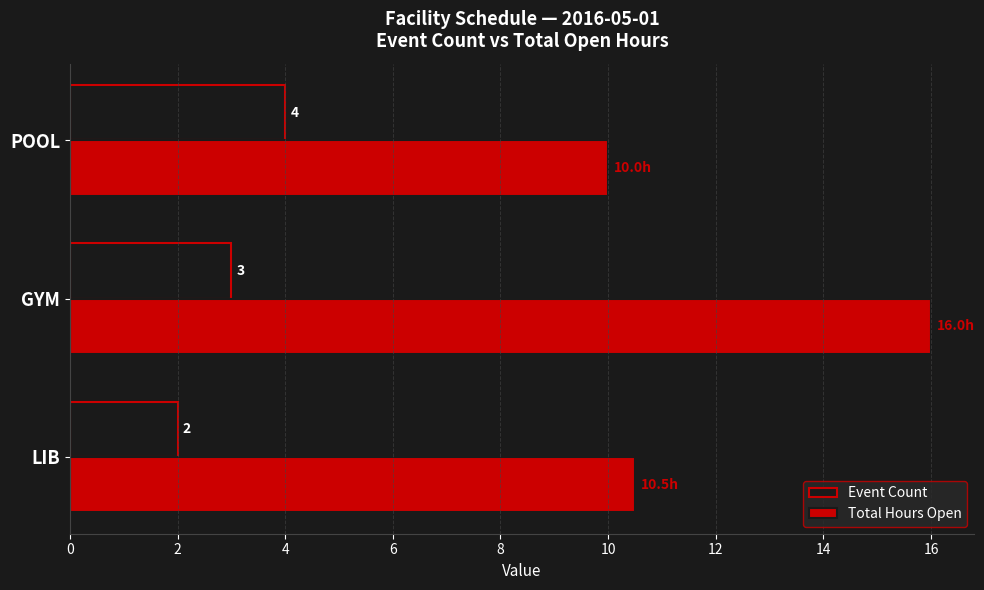

Which series has the largest range (max minus min)?

Total Hours Open